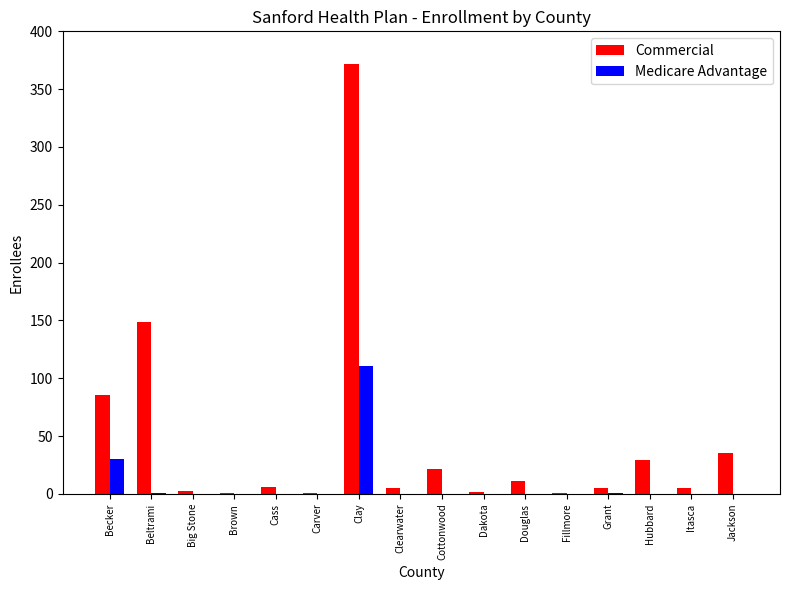

What is the maximum value shown in the chart?

372